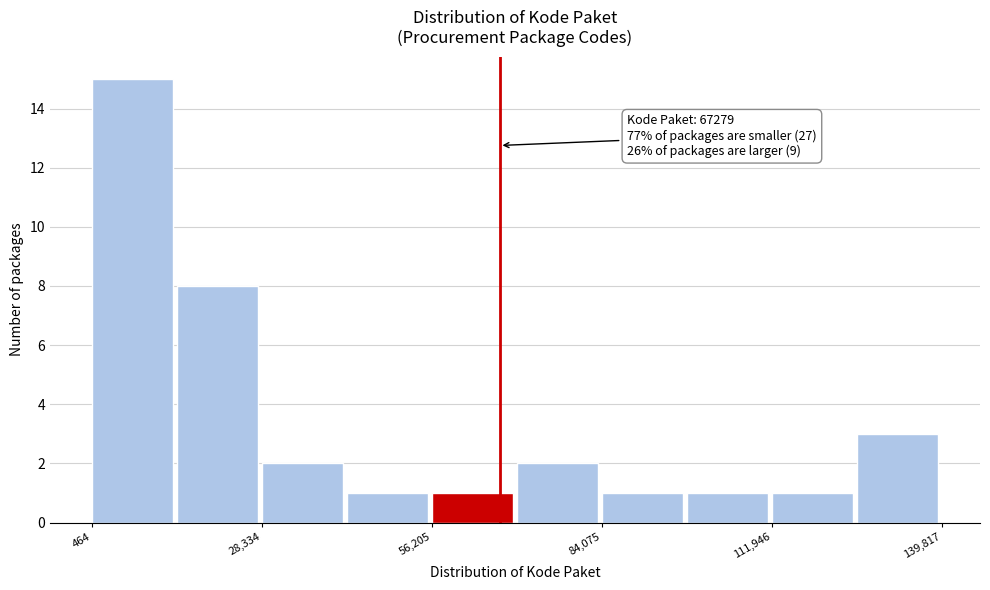

Around what value on the x-axis is the tallest bar? Give the approximate position of its centre, as read against the axis.

5000